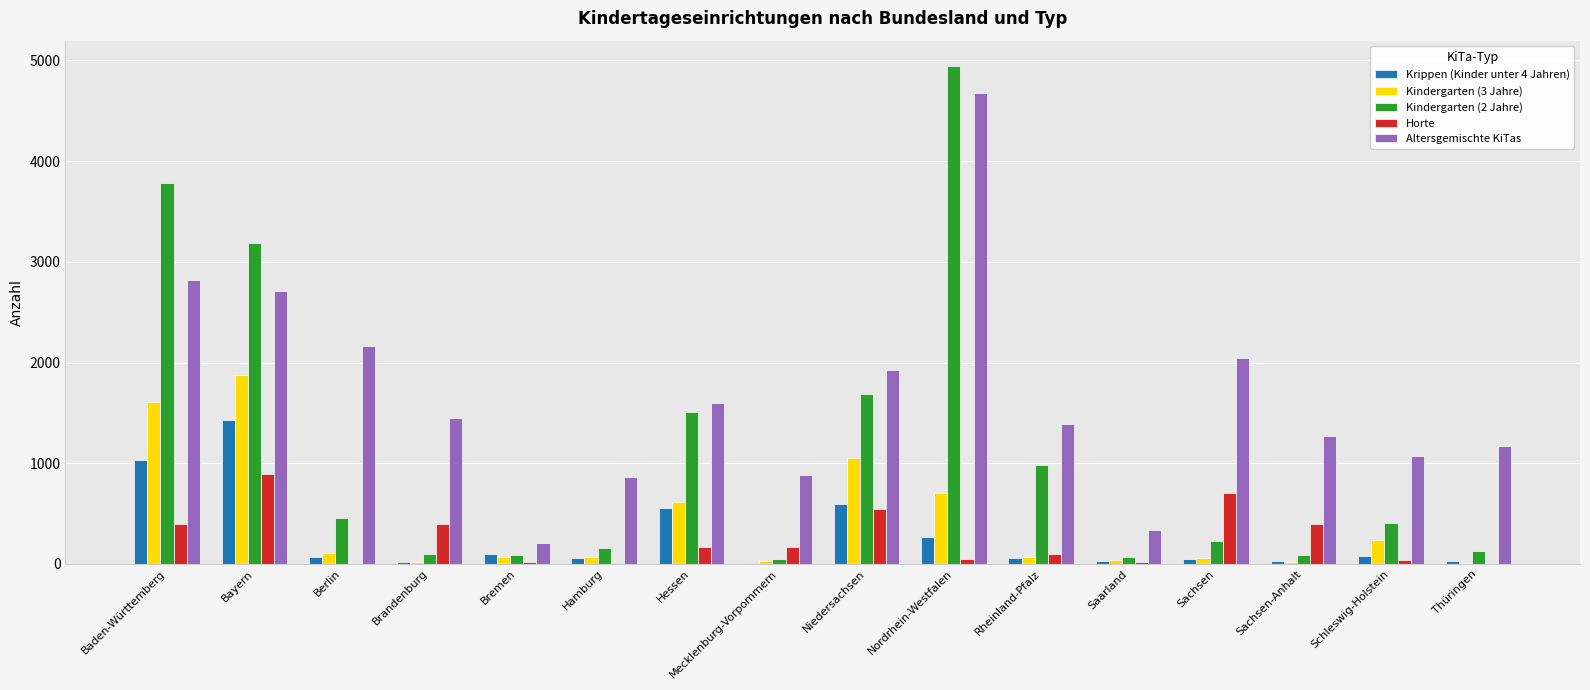

What is the label of the 15th bar from the left?

Schleswig-Holstein